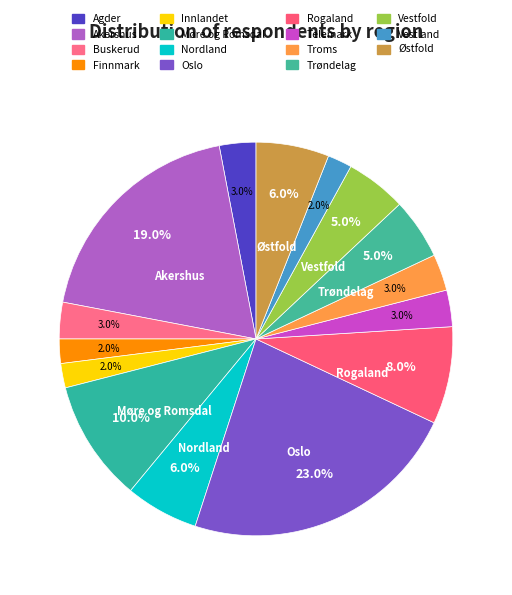

Which has a higher value, Østfold or Telemark?

Østfold